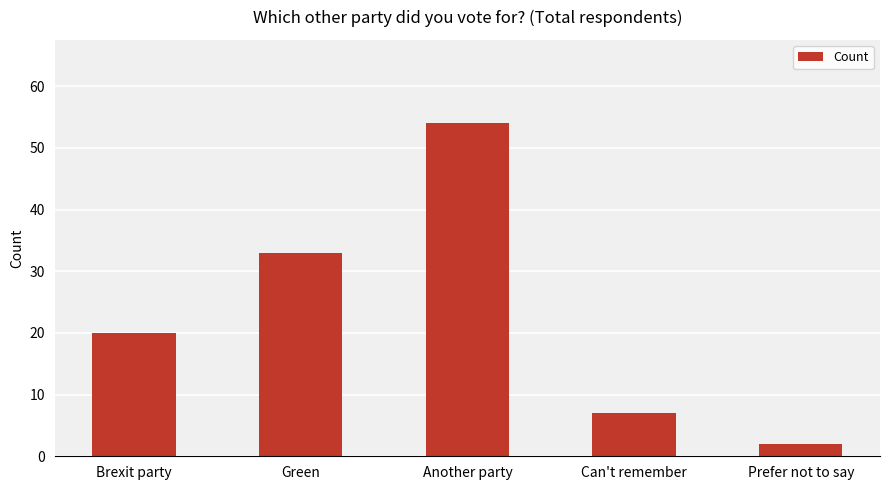

Reading left to right, extract all data points from this chart.

Brexit party=20	Green=33	Another party=54	Can't remember=7	Prefer not to say=2